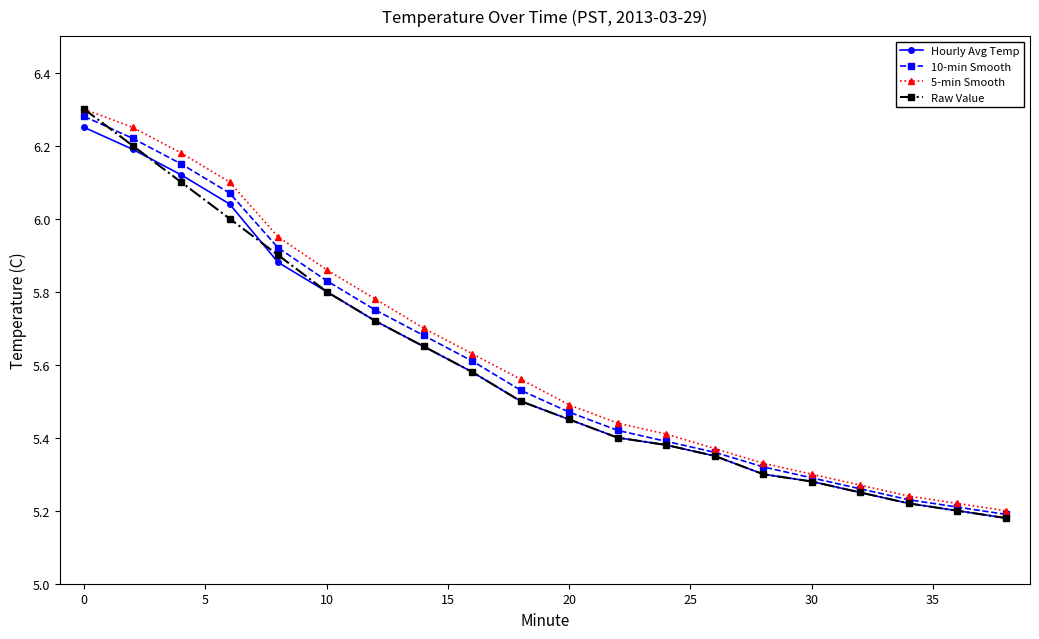

At how many categories does at least one series exceed 5?

20